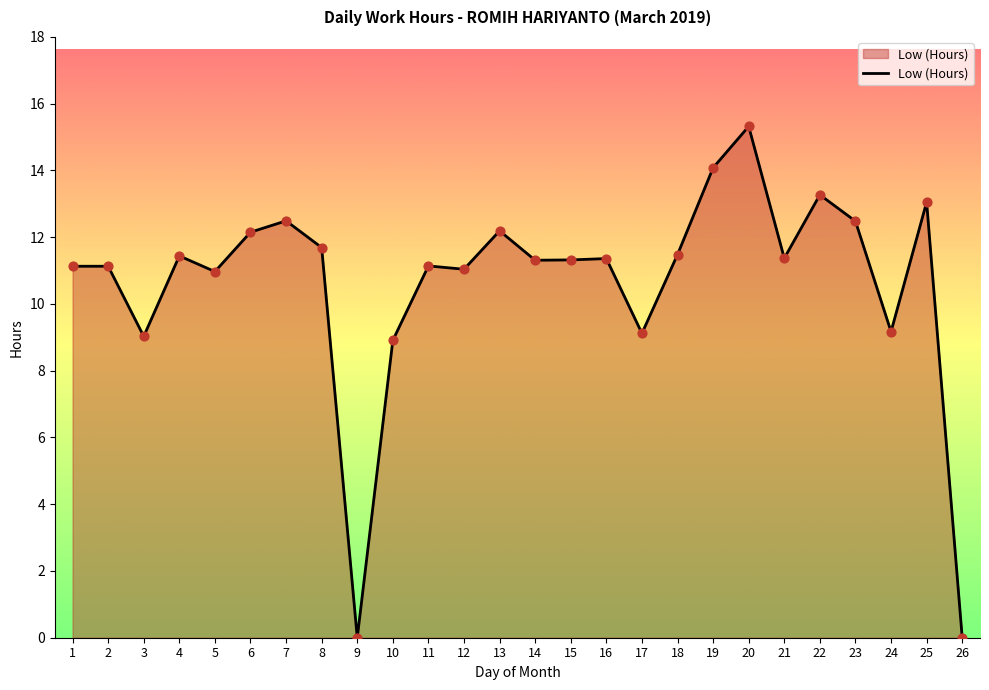

Which has a higher value, 3 or 14?

14